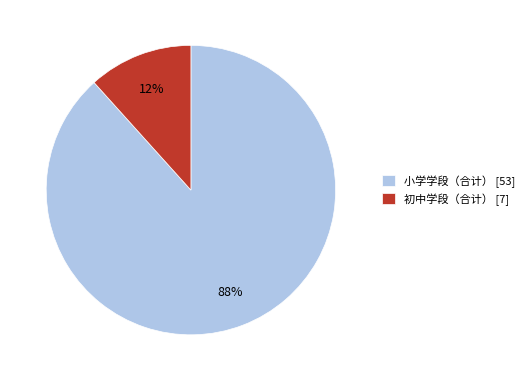

What is the smallest slice in the pie chart?

初中学段（合计）